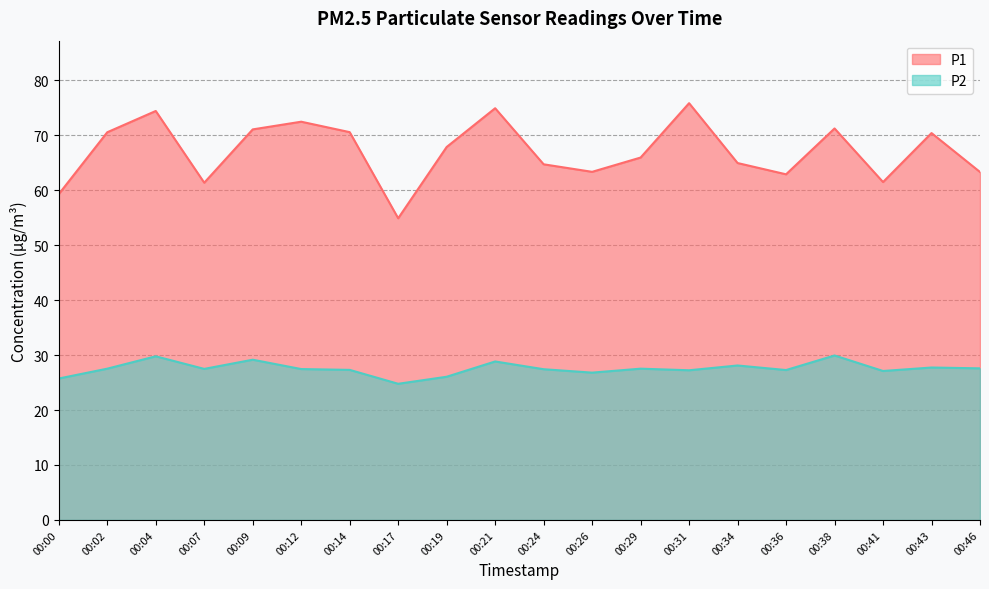

Which category has the lowest value in the P2 series?

00:17